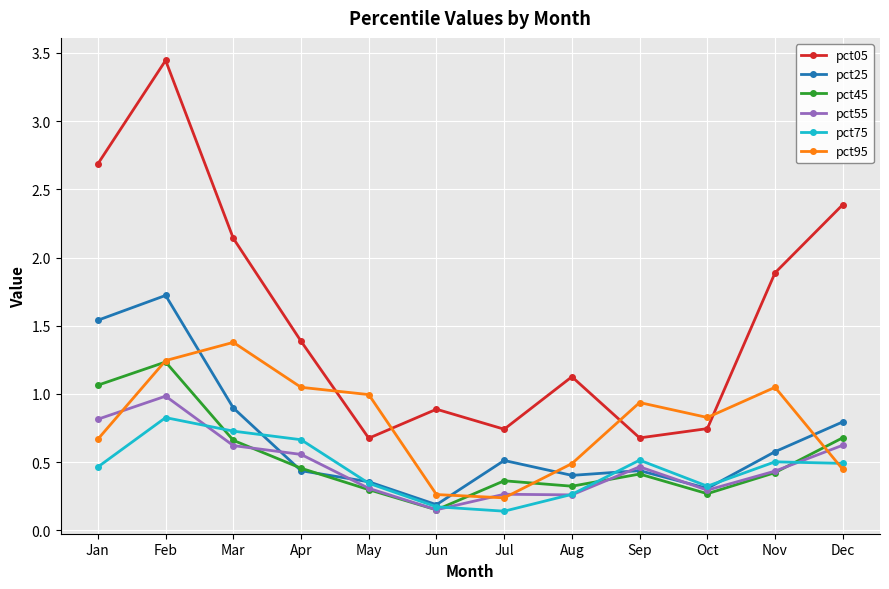

Where does the pct05 series first go above 1?

Jan